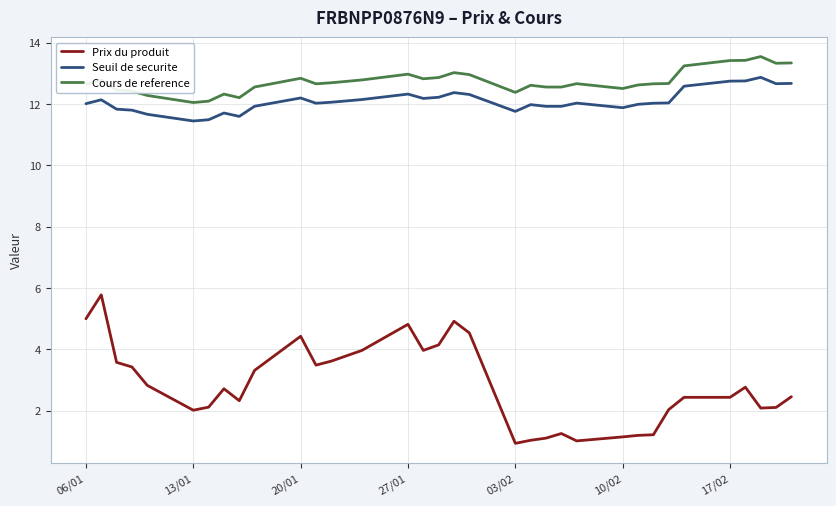

Which series has the largest range (max minus min)?

Prix du produit